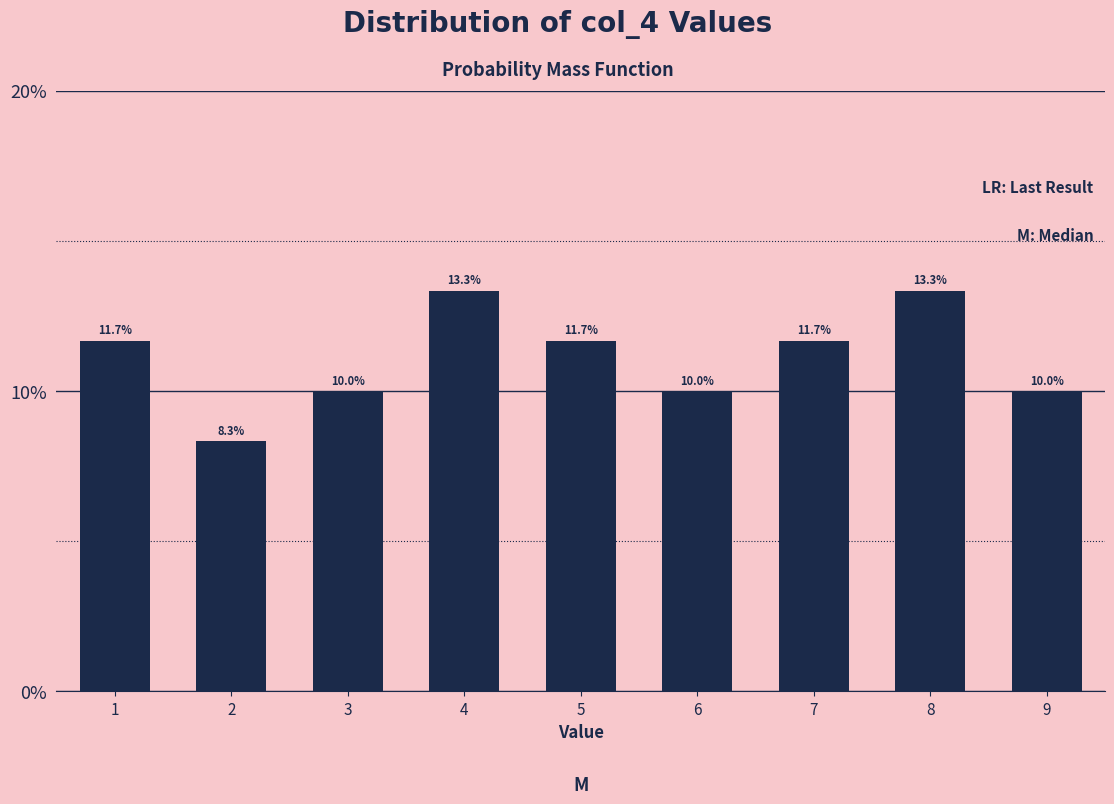

Reading left to right, transcribe all the data shown in this chart.

1=11.7	2=8.3	3=10.0	4=13.3	5=11.7	6=10.0	7=11.7	8=13.3	9=10.0